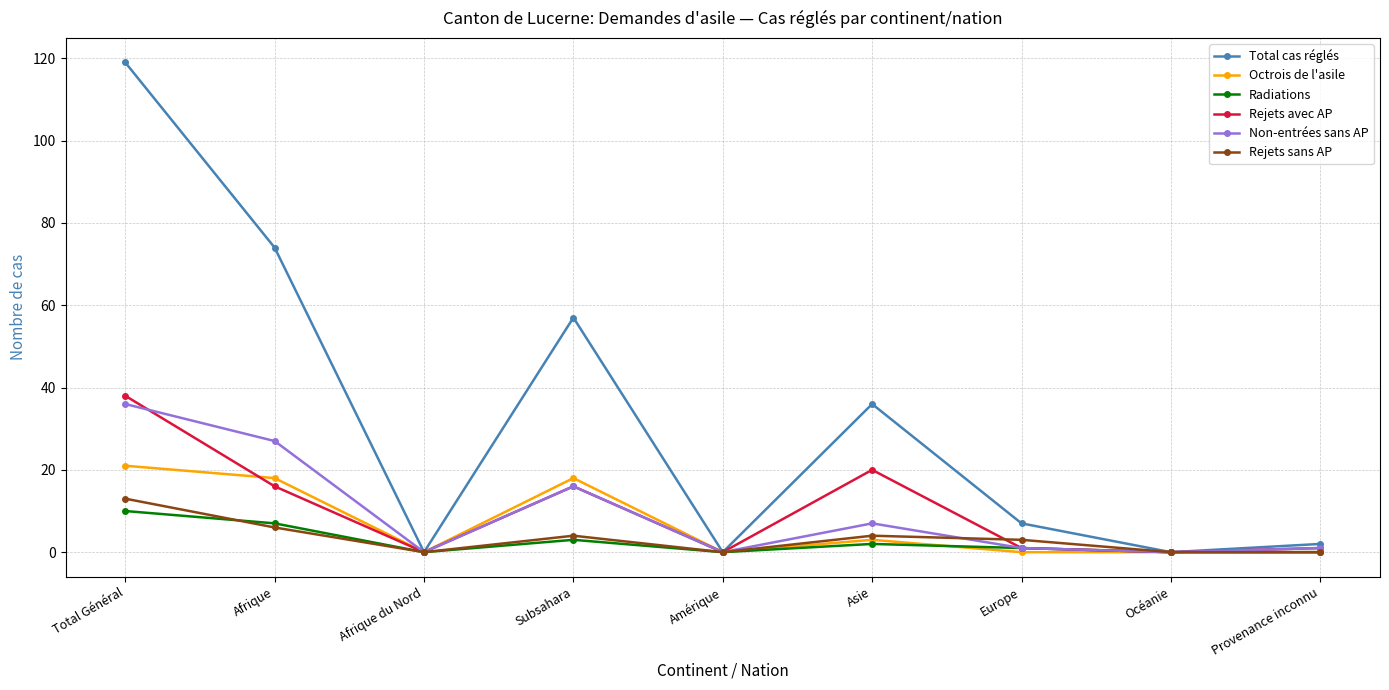

List the series in order of their peak value, highest first.

Total cas réglés, Rejets avec AP, Non-entrées sans AP, Octrois de l'asile, Rejets sans AP, Radiations